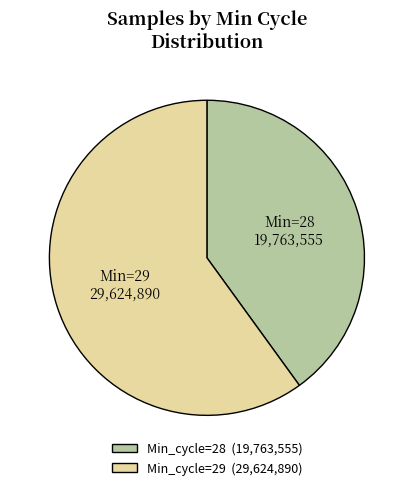

Is there a majority slice in this chart?

Yes